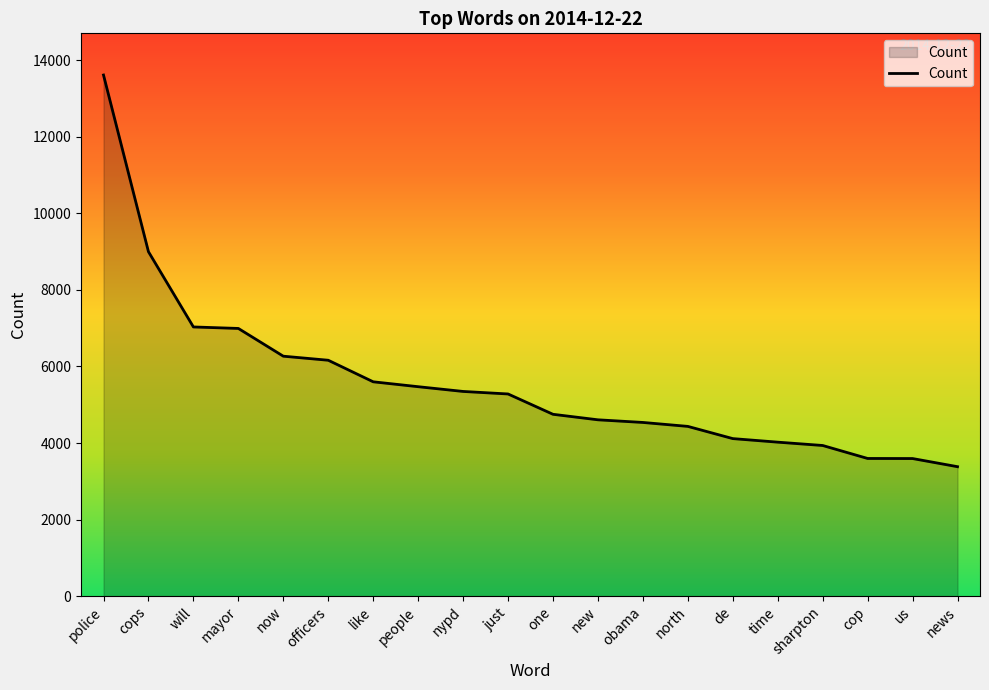

True or false: the data shows 2651 at officers.

False